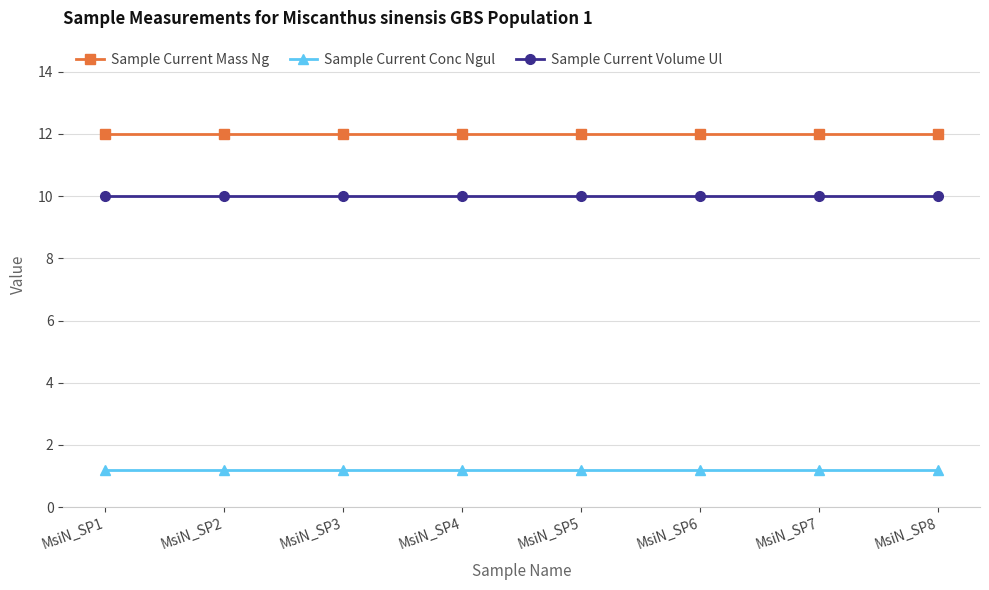

What are all the series names shown in the legend?

Sample Current Mass Ng, Sample Current Conc Ngul, Sample Current Volume Ul